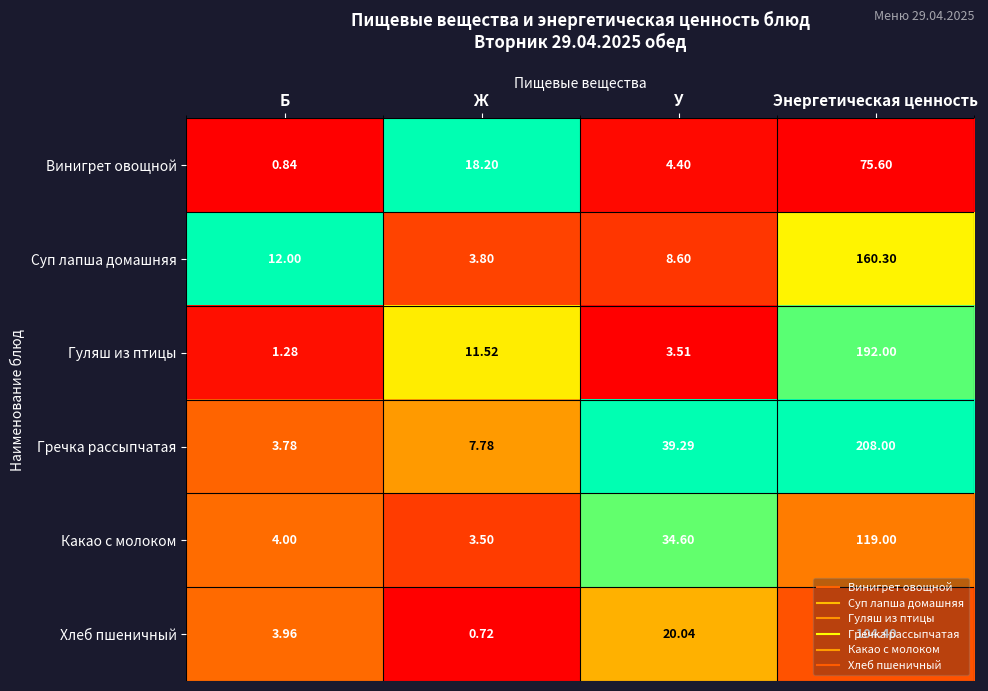

Which category has the lowest value across all series?

Ж